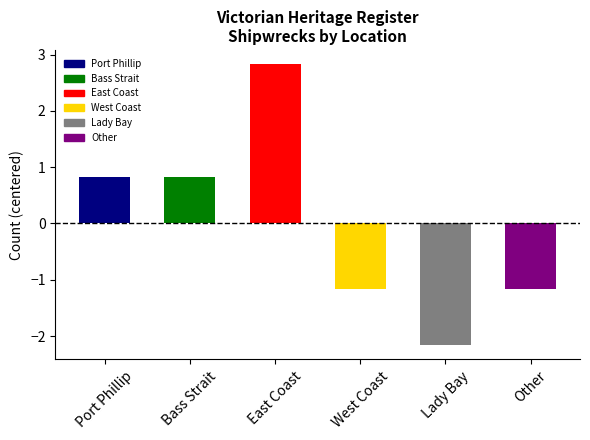

Count the number of categories in the chart.

6